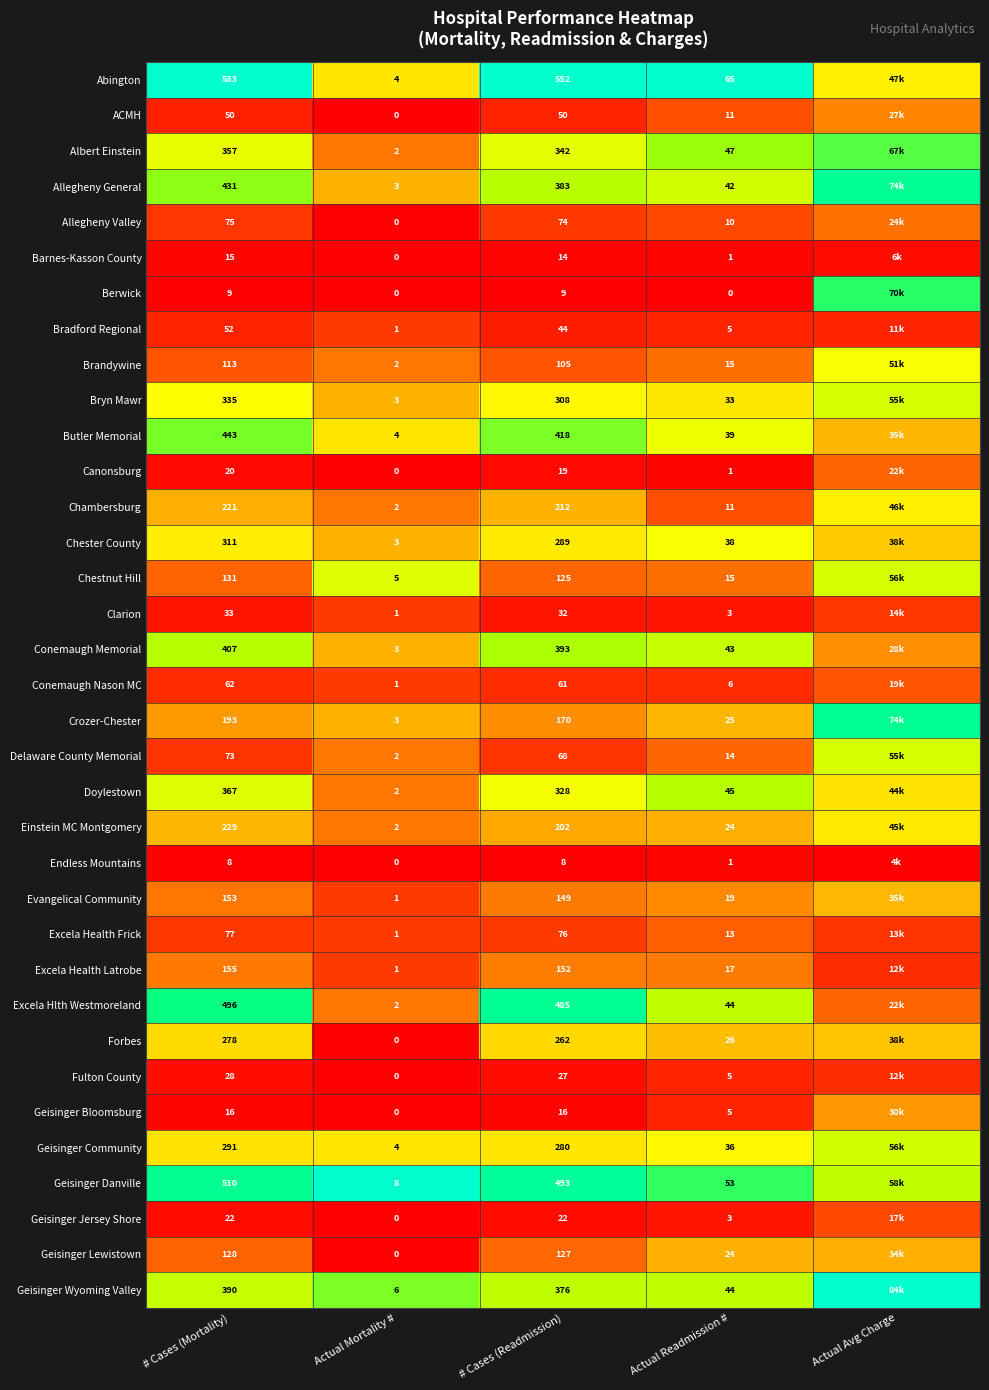

Between # Cases (Mortality) and # Cases (Readmission), which series saw the biggest shift?

Allegheny General